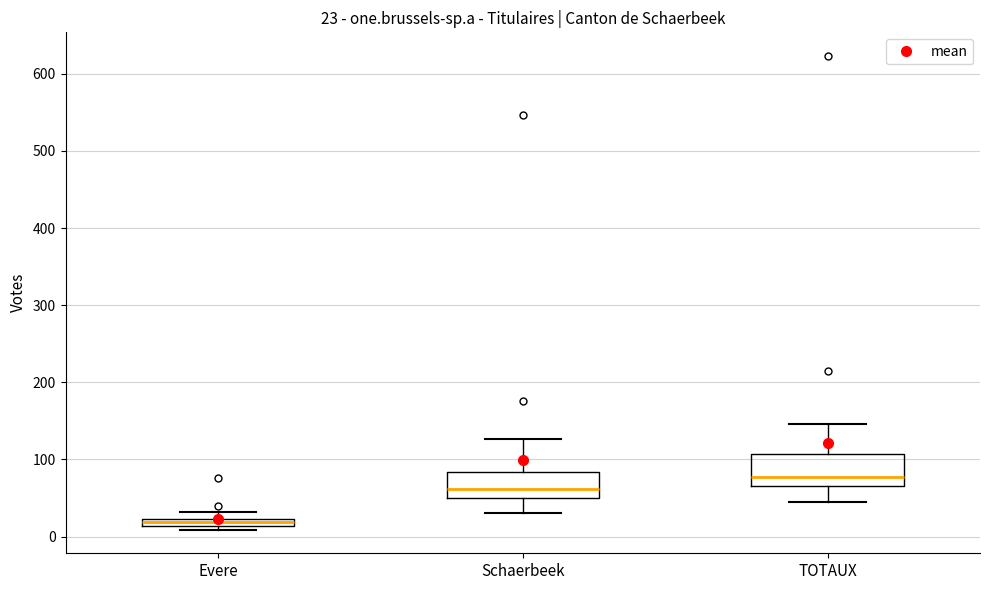

Which box has the highest median line?

TOTAUX